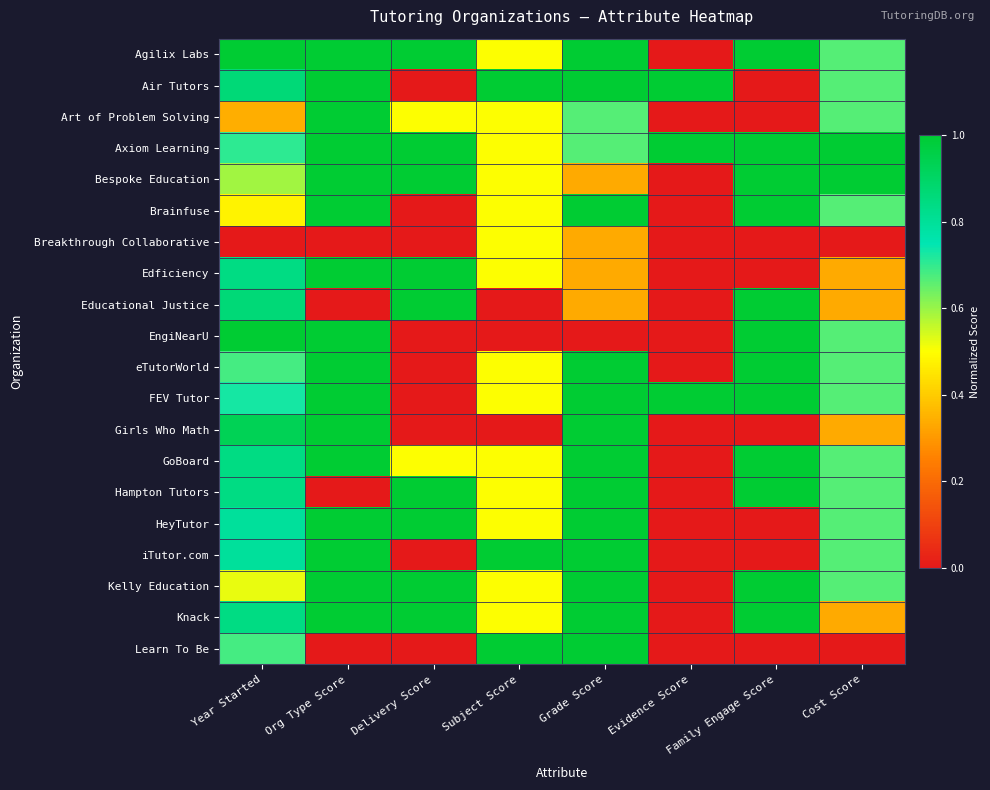

Rank the series at Org Type Score from highest to lowest value.

Agilix Labs, Air Tutors, Art of Problem Solving, Axiom Learning, Bespoke Education, Brainfuse, Edficiency, EngiNearU, eTutorWorld, FEV Tutor, Girls Who Math, GoBoard, HeyTutor, iTutor.com, Kelly Education, Knack, Breakthrough Collaborative, Educational Justice, Hampton Tutors, Learn To Be